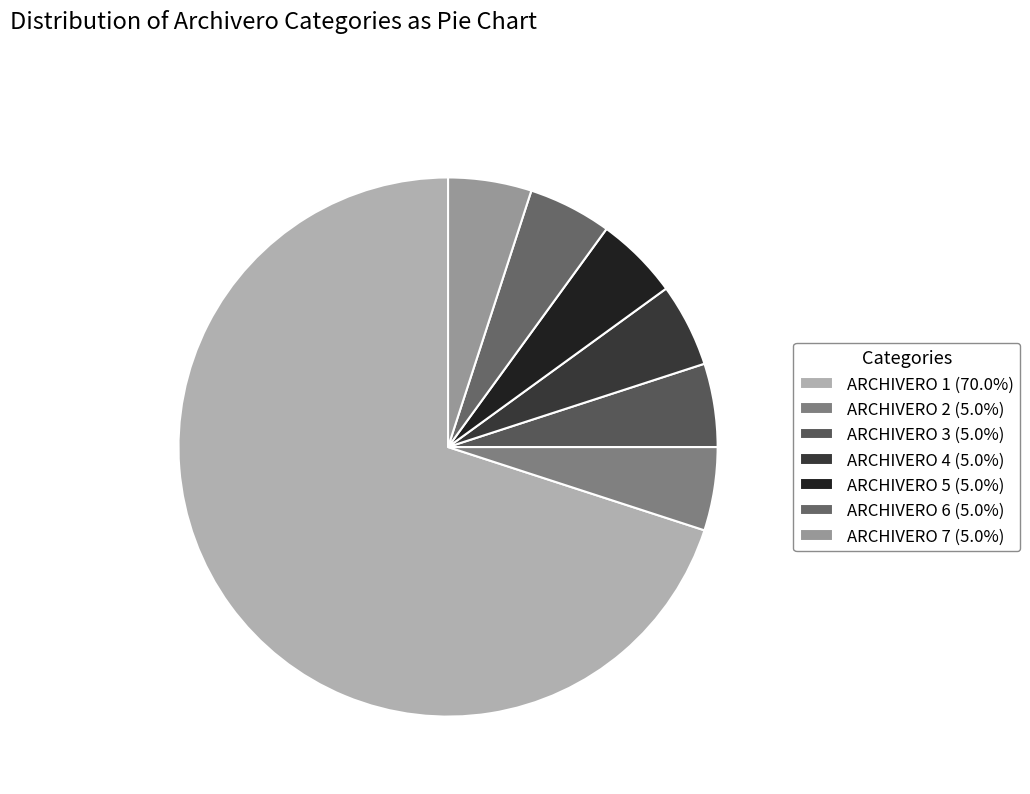

Which slice is the smallest?

ARCHIVERO 2